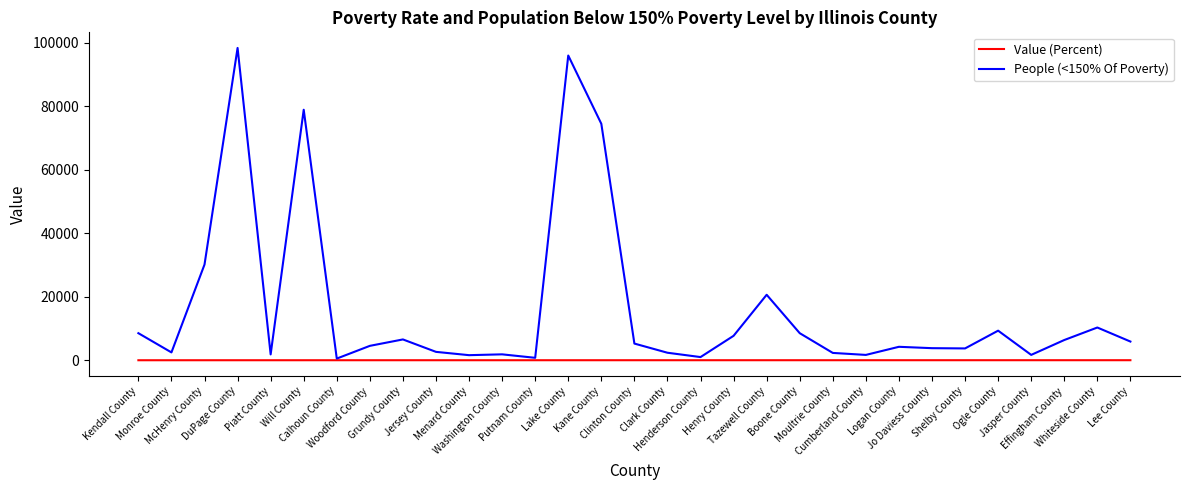

Rank the series by their maximum value, from lowest to highest.

Value (Percent), People (<150% Of Poverty)